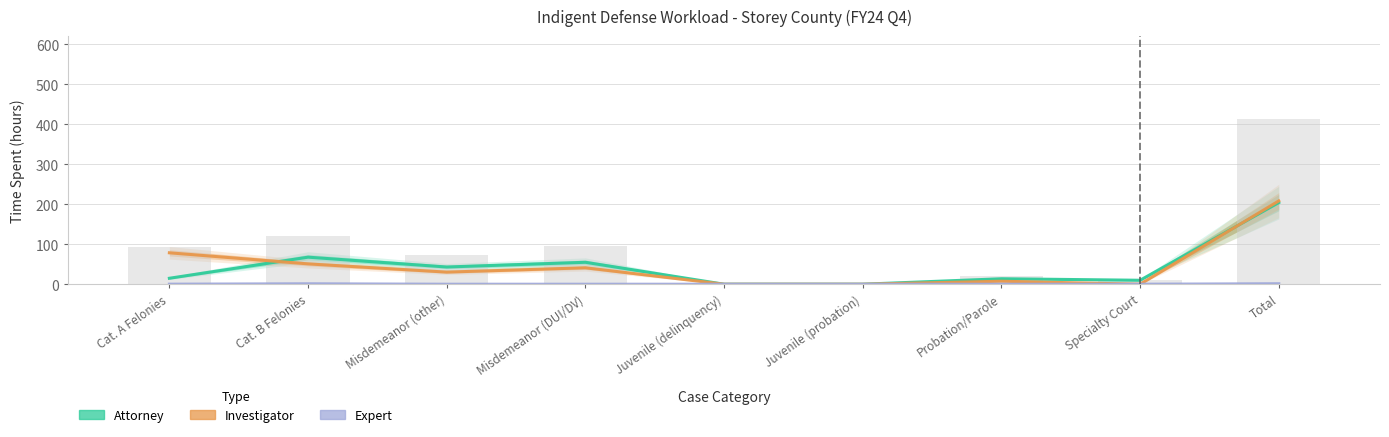

Reading left to right, extract all data points from this chart.

Attorney: 14.9	67.7	43.1	54.9	0.0	0.0	13.7	9.9	204.2
Investigator: 78.6	50.9	30.3	41.1	0.0	0.0	7.5	0.0	208.4
Expert: 0.1	1.1	0.0	0.0	0.0	0.0	0.0	0.0	1.2